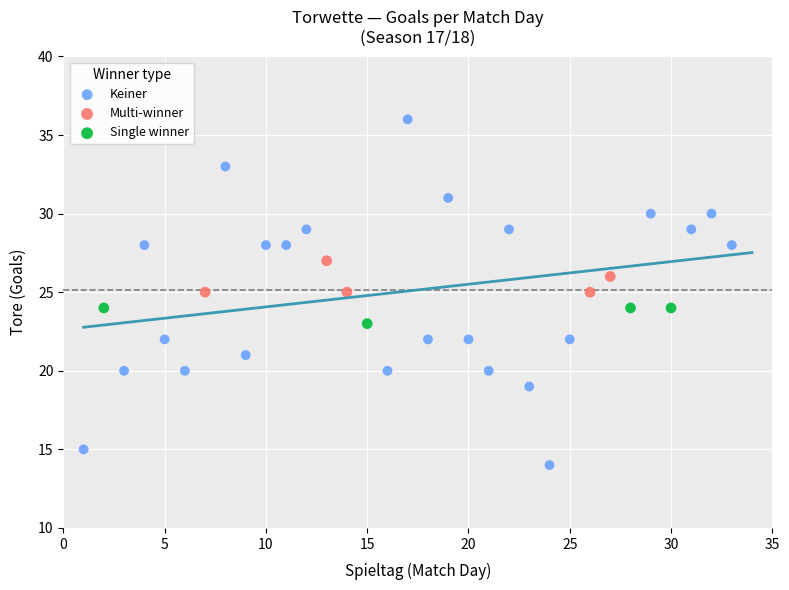

Which series reaches the minimum Y coordinate?

Keiner